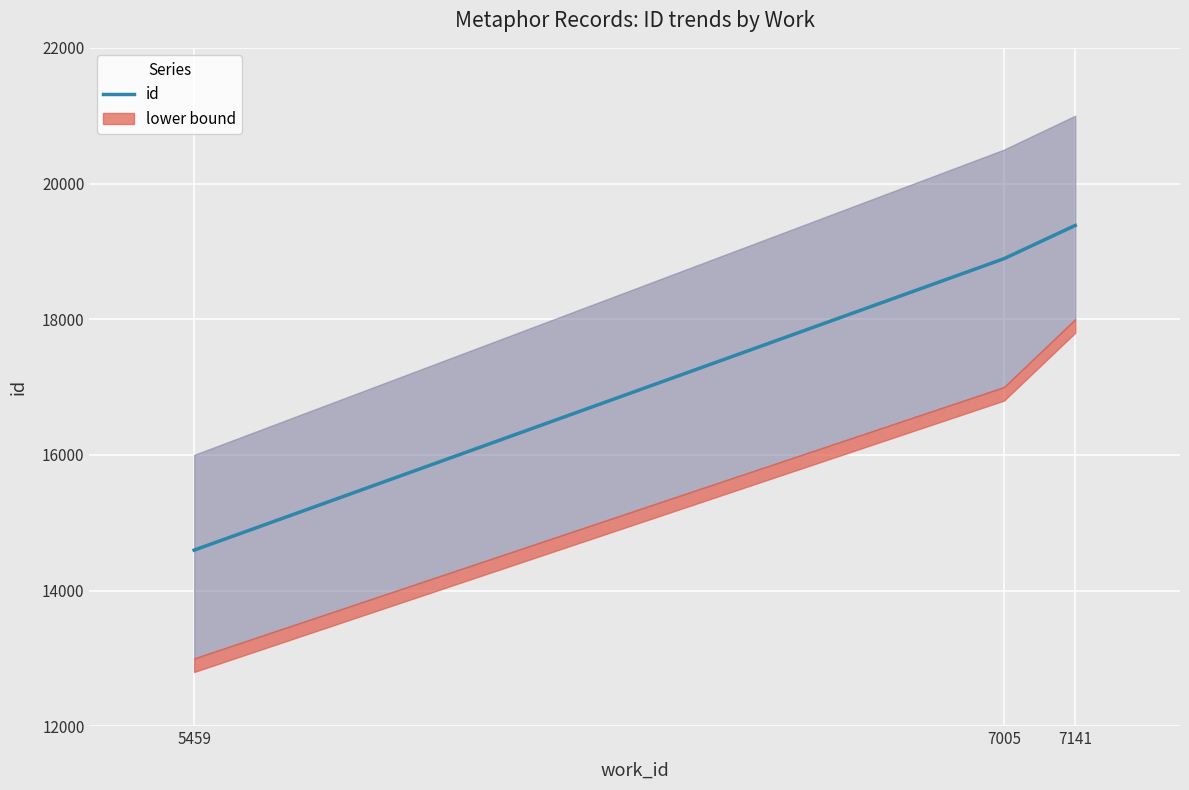

The chart shows a value of 6374 at 7141. True or false?

False